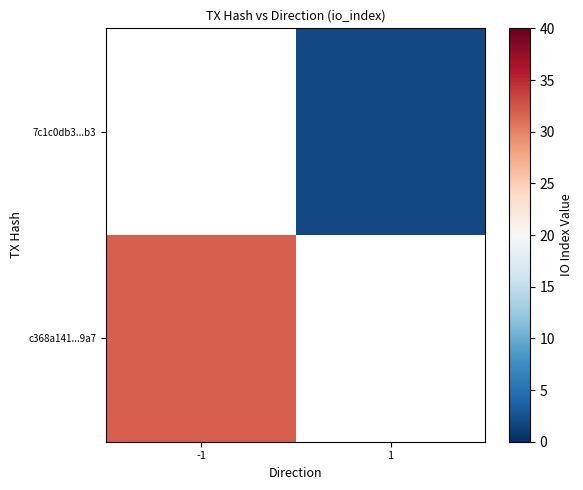

The value of 7c1c0db3...b3 at 1 is 3.4. True or false?

False